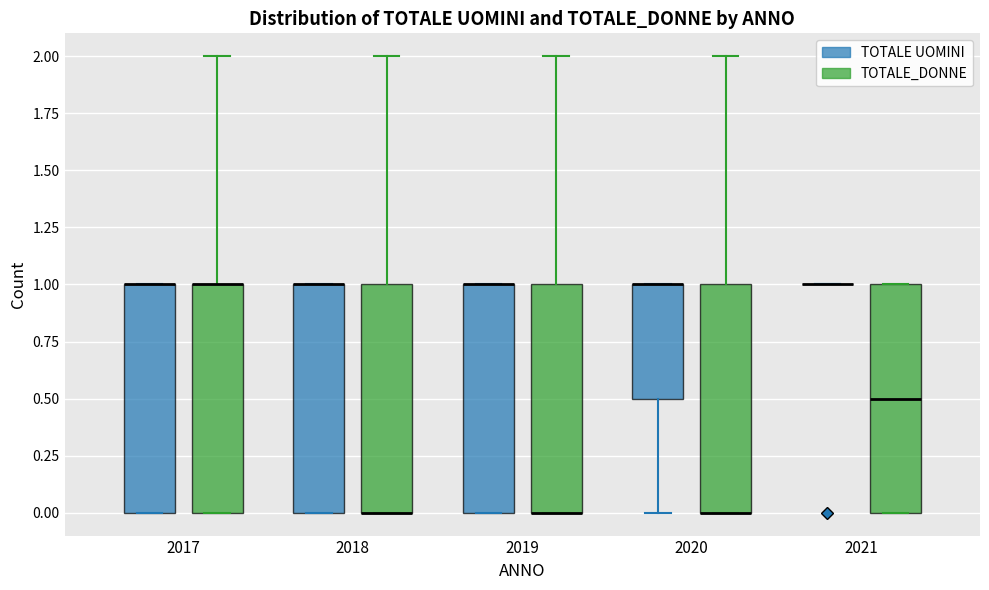

Reading left to right, transcribe this box plot: for each box, give where its median line is, the range the box spans, and where its two whiskers end, as read against the y-axis. The values are not printed on the chart, so give them approximately, as read against the axis.

2017 (TOTALE UOMINI): median 1.0 (drawn on the box's upper edge), box 0.0 to 1.0, whiskers 0.0 to 1.0
2017 (TOTALE_DONNE): median 1.0 (drawn on the box's upper edge), box 0.0 to 1.0, whiskers 0.0 to 2.0
2018 (TOTALE UOMINI): median 1.0 (drawn on the box's upper edge), box 0.0 to 1.0, whiskers 0.0 to 1.0
2018 (TOTALE_DONNE): median 0.0 (drawn on the box's lower edge), box 0.0 to 1.0, whiskers 0.0 to 2.0
2019 (TOTALE UOMINI): median 1.0 (drawn on the box's upper edge), box 0.0 to 1.0, whiskers 0.0 to 1.0
2019 (TOTALE_DONNE): median 0.0 (drawn on the box's lower edge), box 0.0 to 1.0, whiskers 0.0 to 2.0
2020 (TOTALE UOMINI): median 1.0 (drawn on the box's upper edge), box 0.5 to 1.0, whiskers 0.0 to 1.0
2020 (TOTALE_DONNE): median 0.0 (drawn on the box's lower edge), box 0.0 to 1.0, whiskers 0.0 to 2.0
2021 (TOTALE UOMINI): box collapsed to a line at 1.0, whiskers 1.0 to 1.0
2021 (TOTALE_DONNE): median 0.5, box 0.0 to 1.0, whiskers 0.0 to 1.0